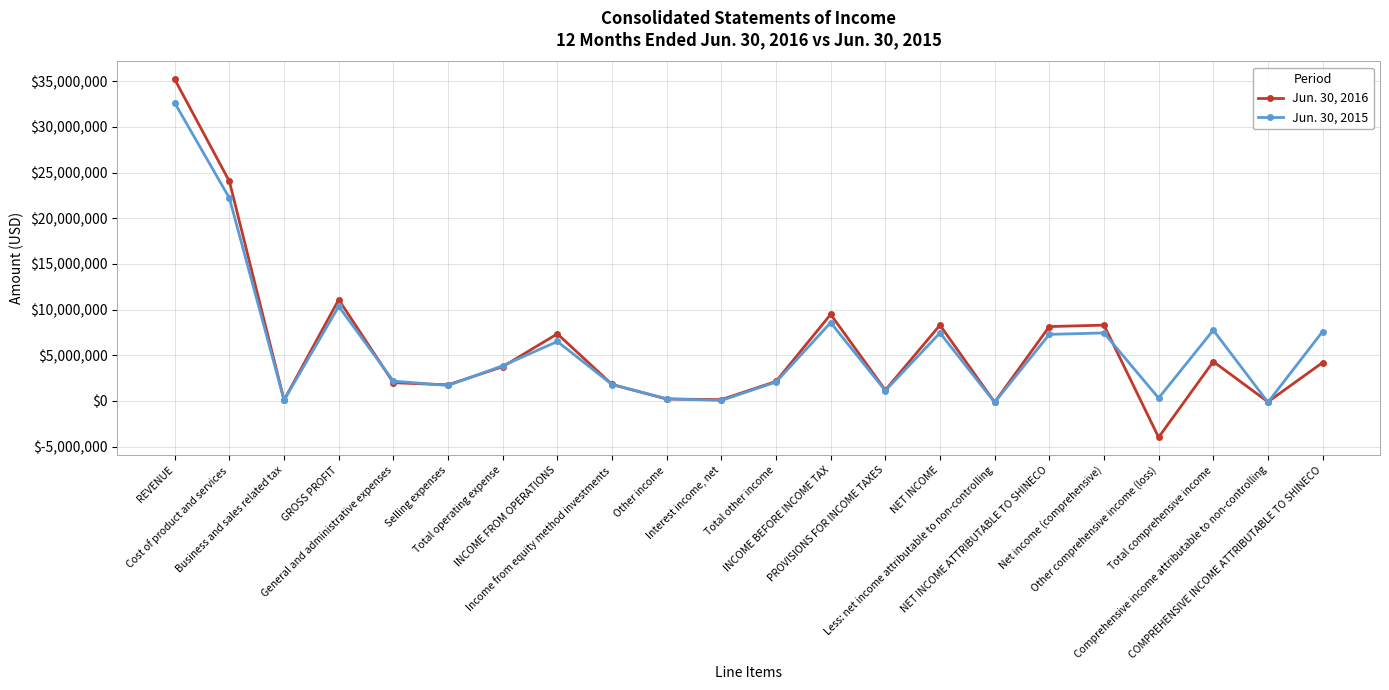

True or false: Jun. 30, 2015 has more than 2 interior local peaks.

True